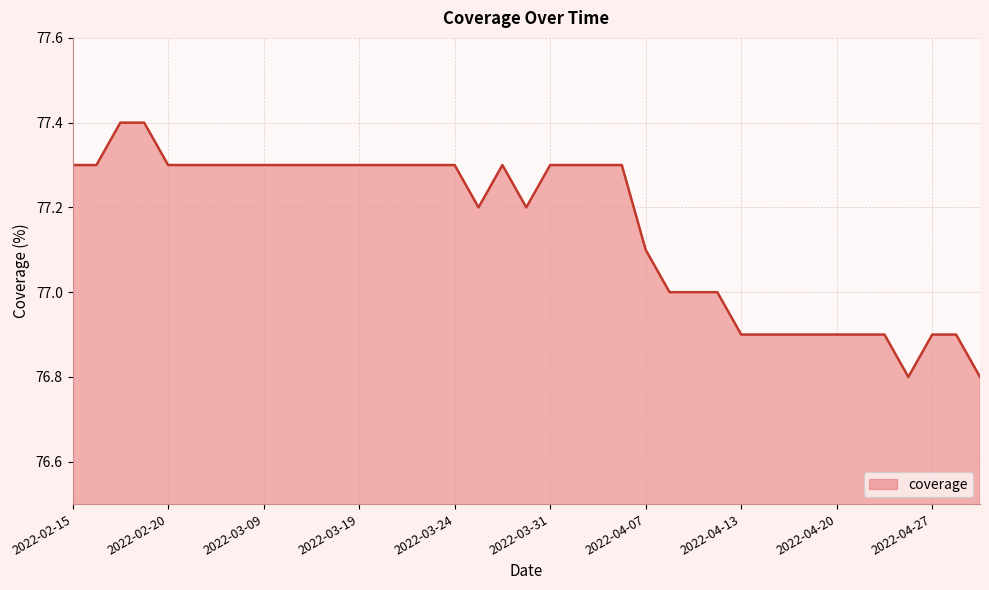

What is the smallest value displayed?

76.8